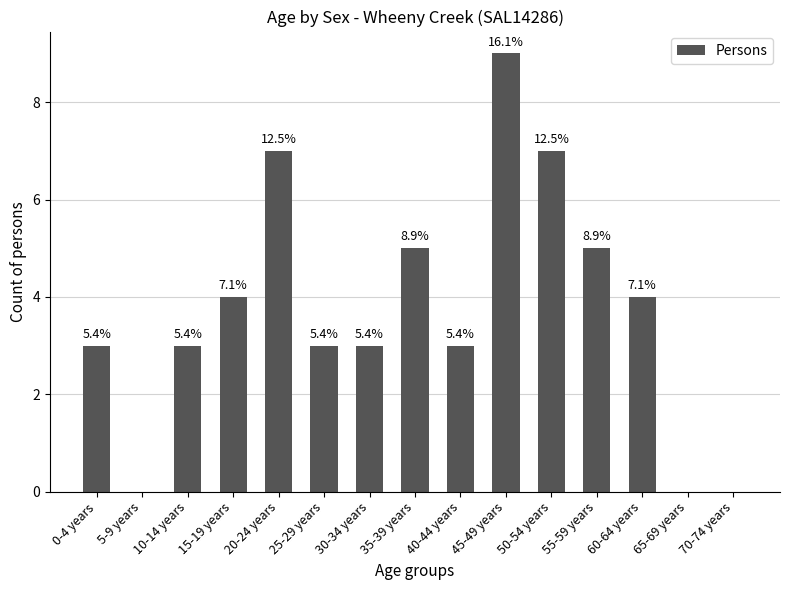

The value at 50-54 years is 7. True or false?

True